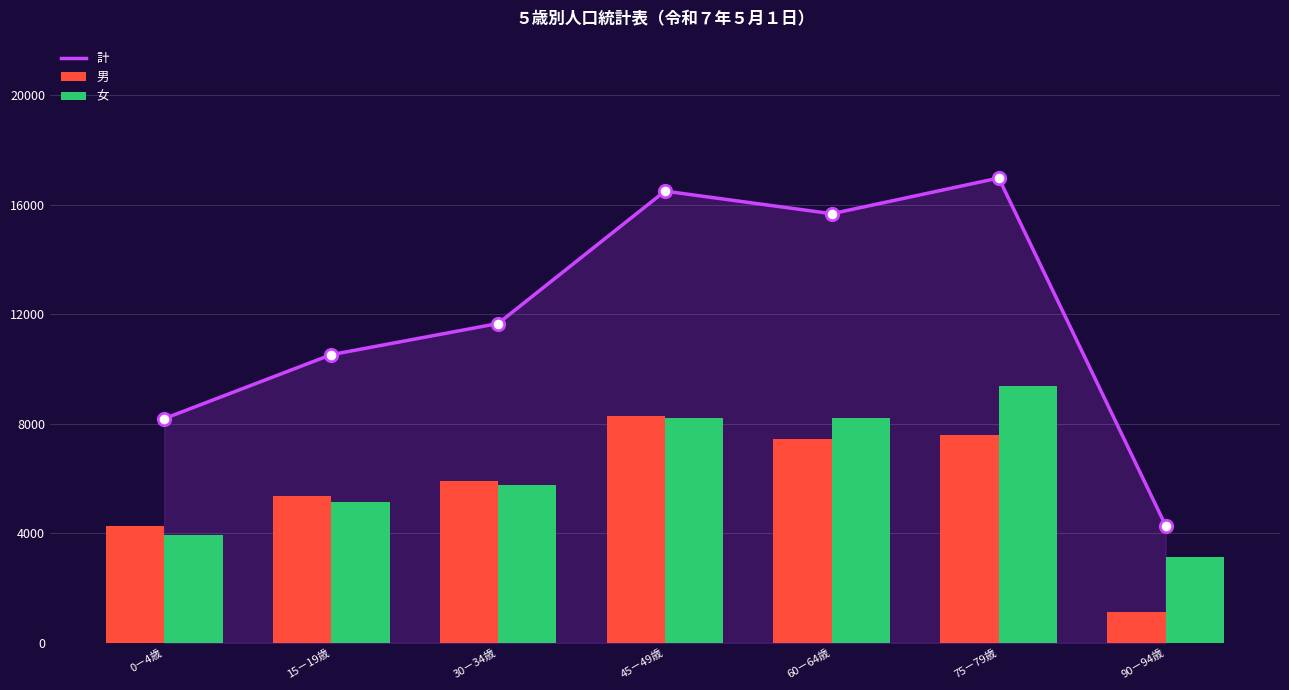

Which series has the largest total across all categories?

計